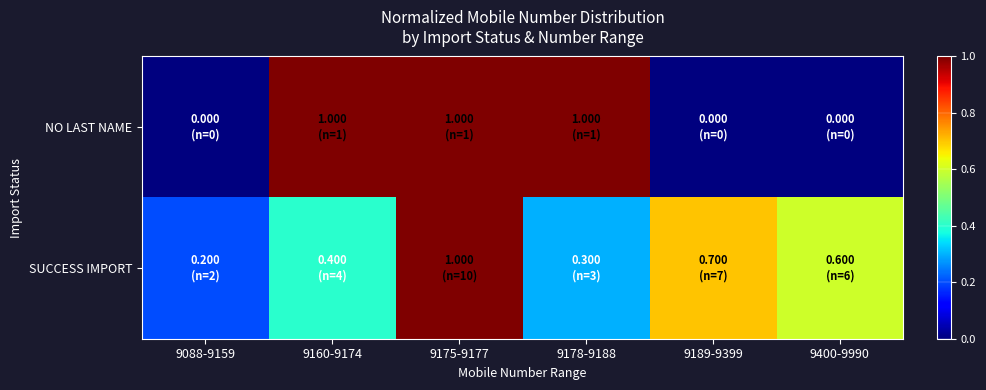

Reading right to left, list all the values displayed in this chart.

NO LAST NAME: 9400-9990=0.0	9189-9399=0.0	9178-9188=1.0	9175-9177=1.0	9160-9174=1.0	9088-9159=0.0
SUCCESS IMPORT: 9400-9990=0.6	9189-9399=0.7	9178-9188=0.3	9175-9177=1.0	9160-9174=0.4	9088-9159=0.2